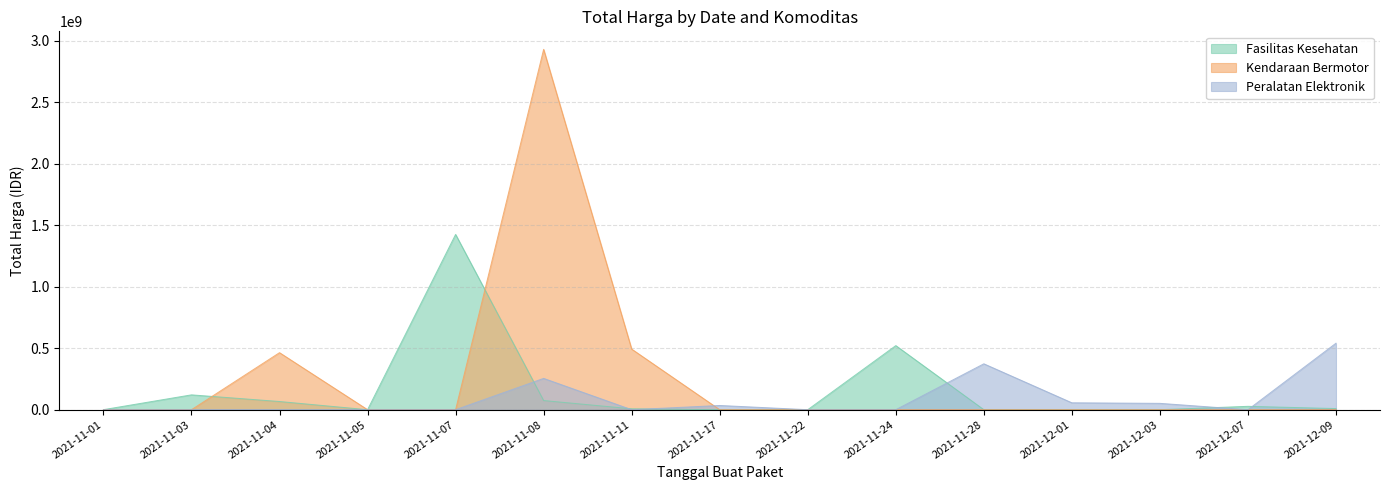

True or false: Kendaraan Bermotor and Peralatan Elektronik intersect in this chart.

True